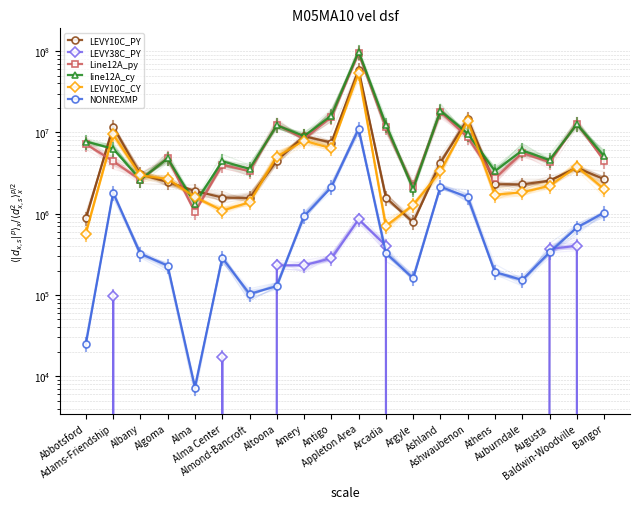

How many interior local valleys does the LEVY38C_PY series have?

1